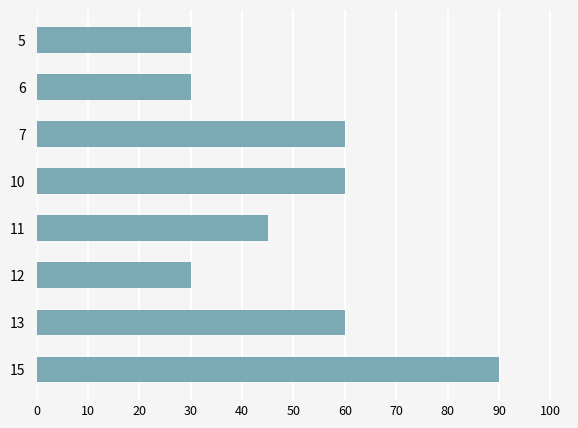

What is the change in value from 11 to 7?

+15